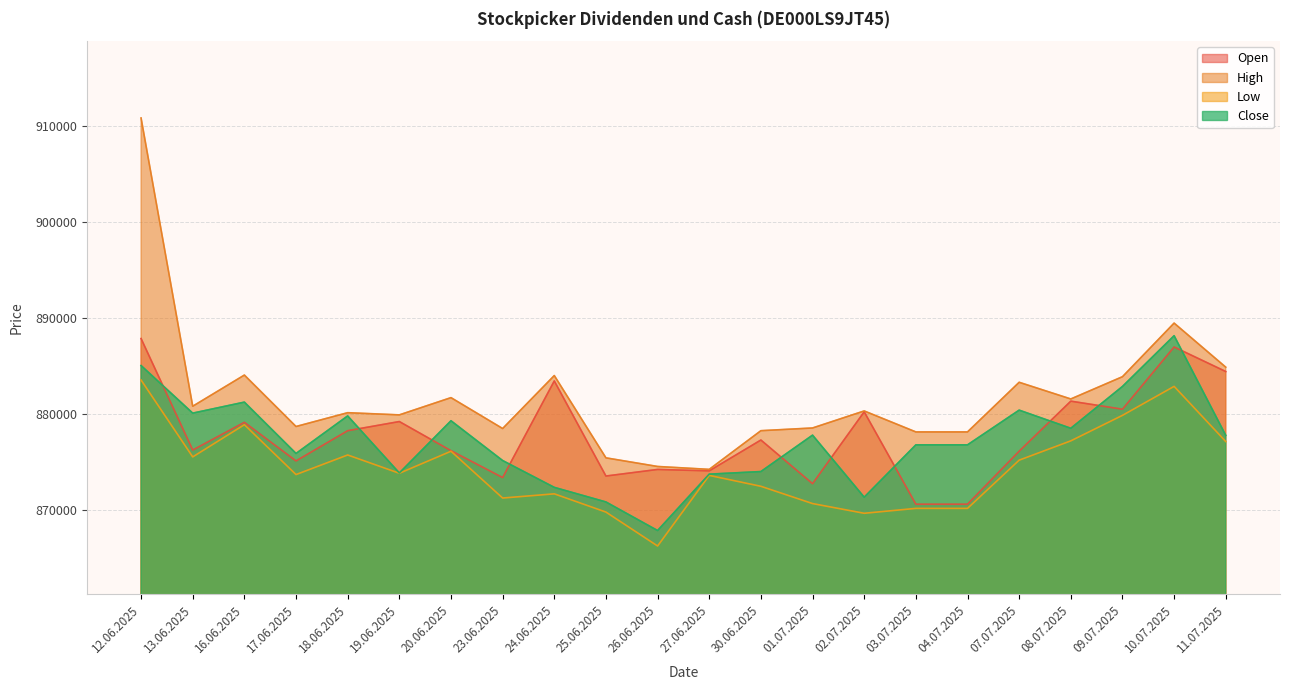

What is the spread (max minus min) of values at 11.07.2025?

7747